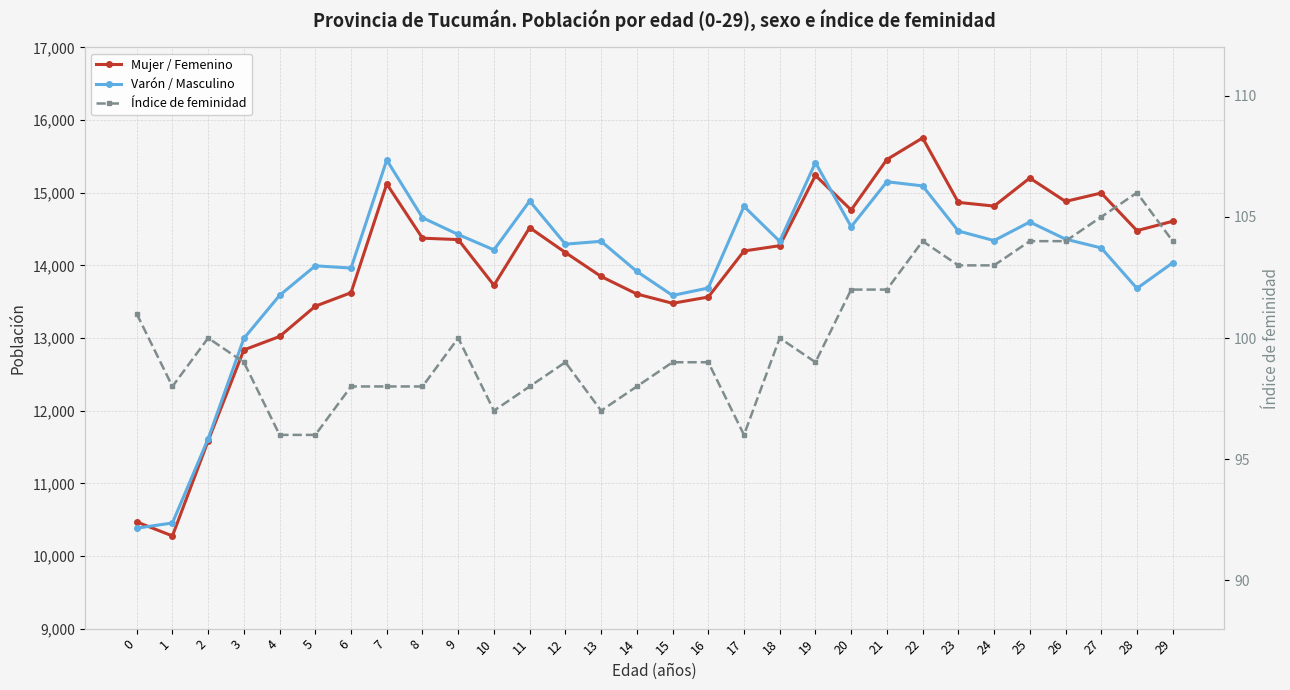

Which series has the largest range (max minus min)?

Mujer / Femenino